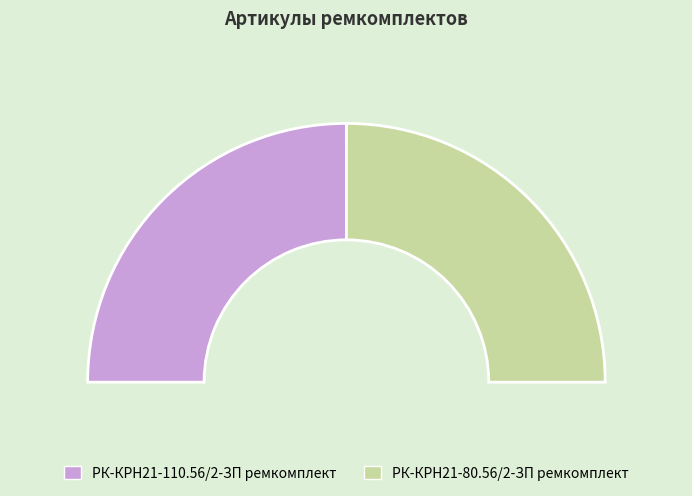

Which slice is the largest?

РК-КРН21-110.56/2-ЗП ремкомплект